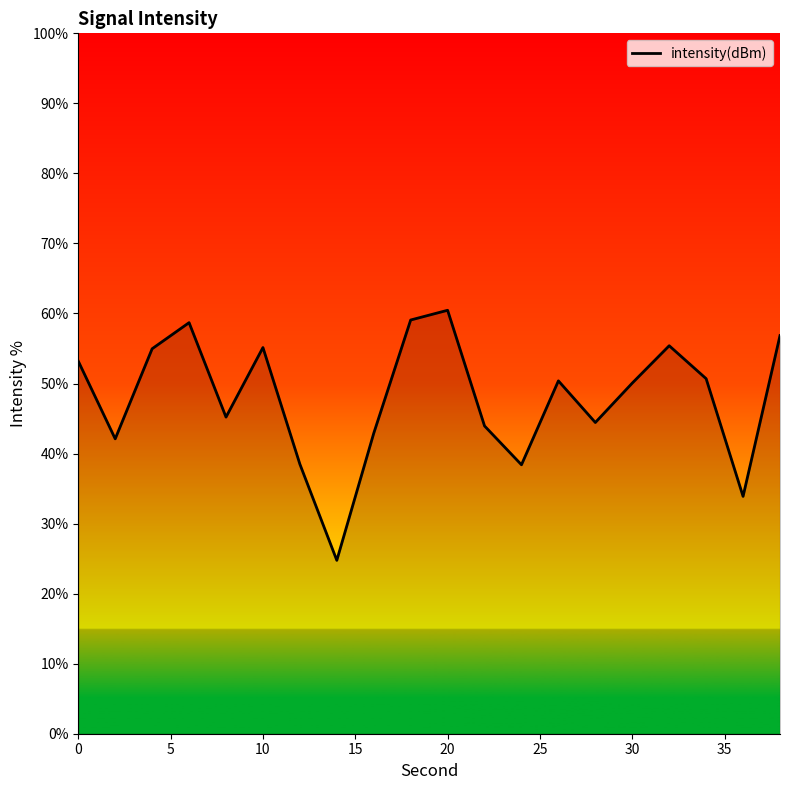

What is the difference between the maximum and minimum values?

35.7